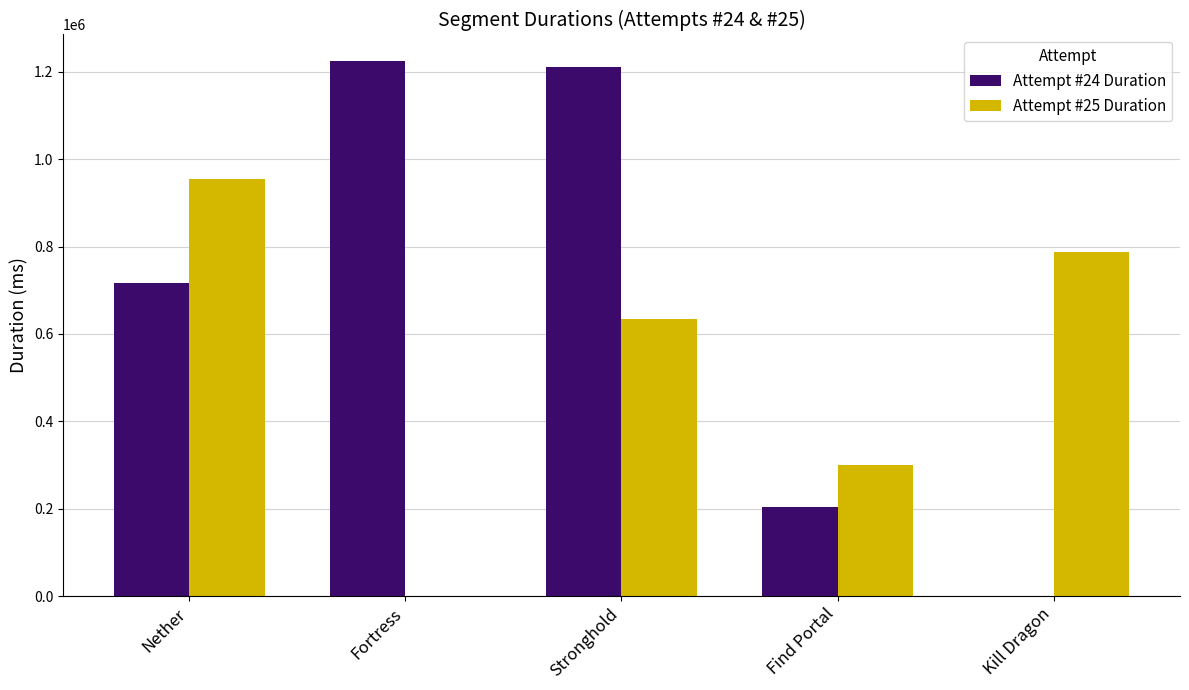

Which series has the widest spread of values?

Attempt #24 Duration